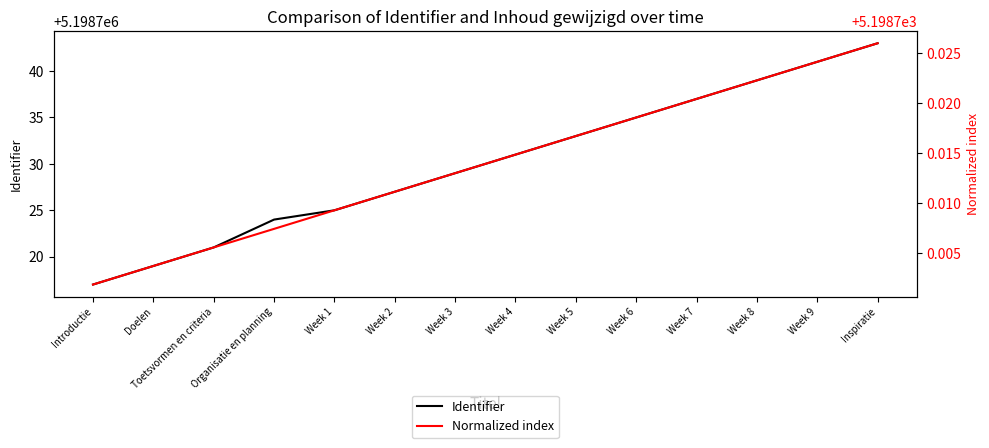

Between Organisatie en planning and Week 6, which series saw the biggest shift?

Identifier